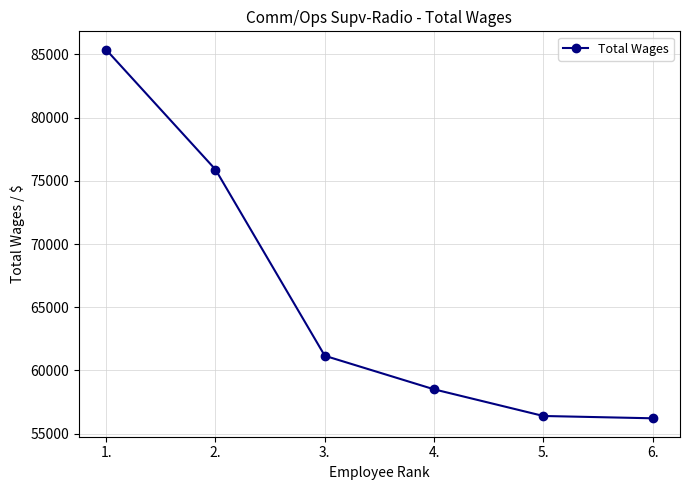

What is the difference between the maximum and minimum values?

29155